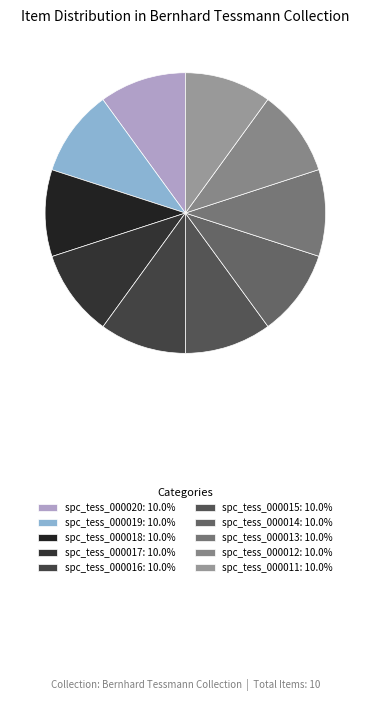

To the nearest percent, what is the combined percentage of spc_tess_000018 and spc_tess_000012?

20%